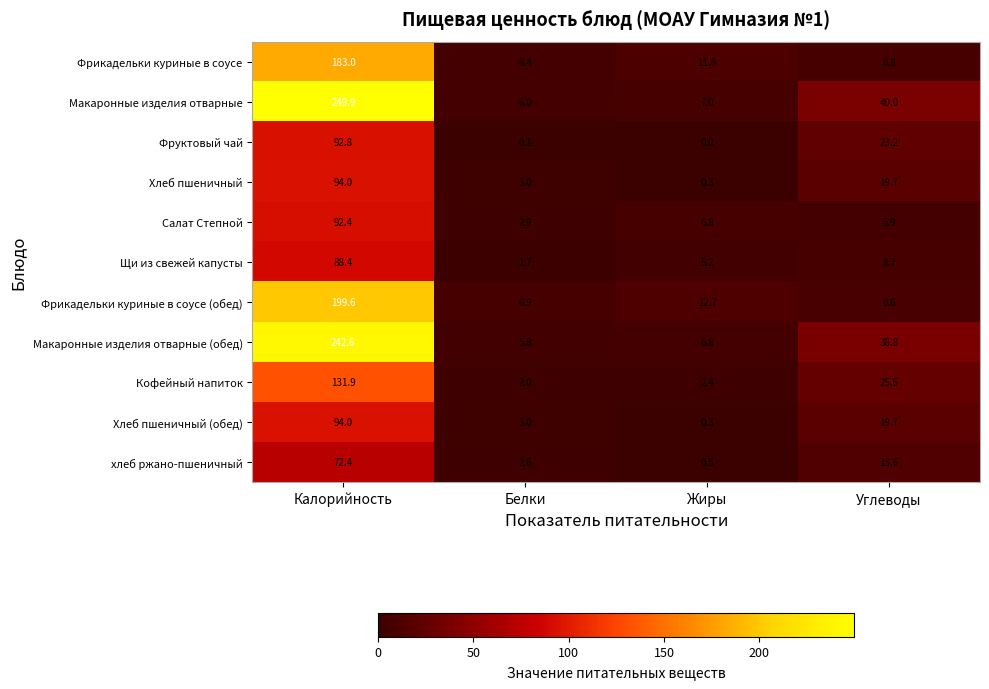

How many data points does each series have?

4